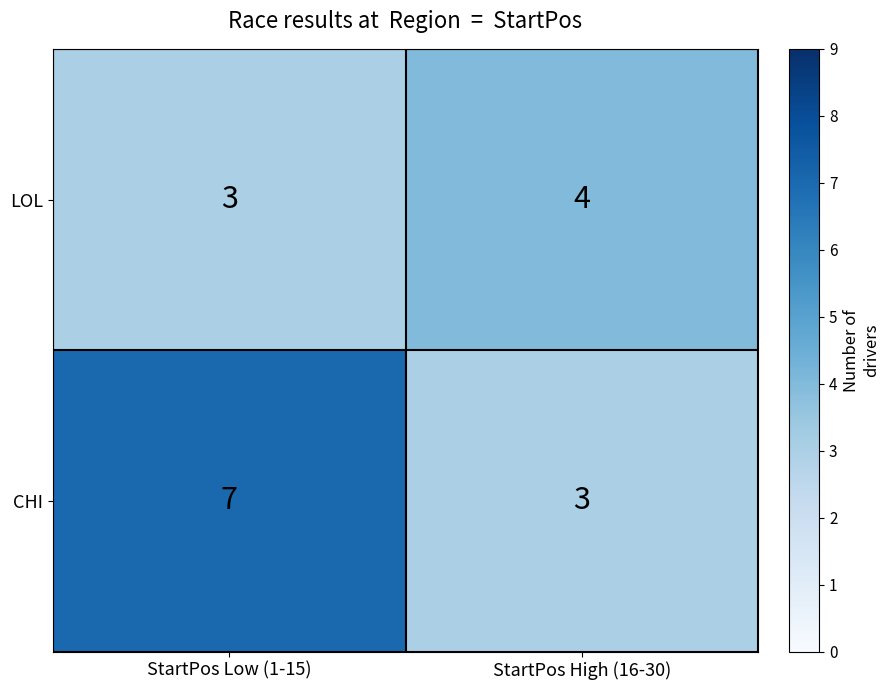

The value of CHI at StartPos Low (1-15) is 12. True or false?

False